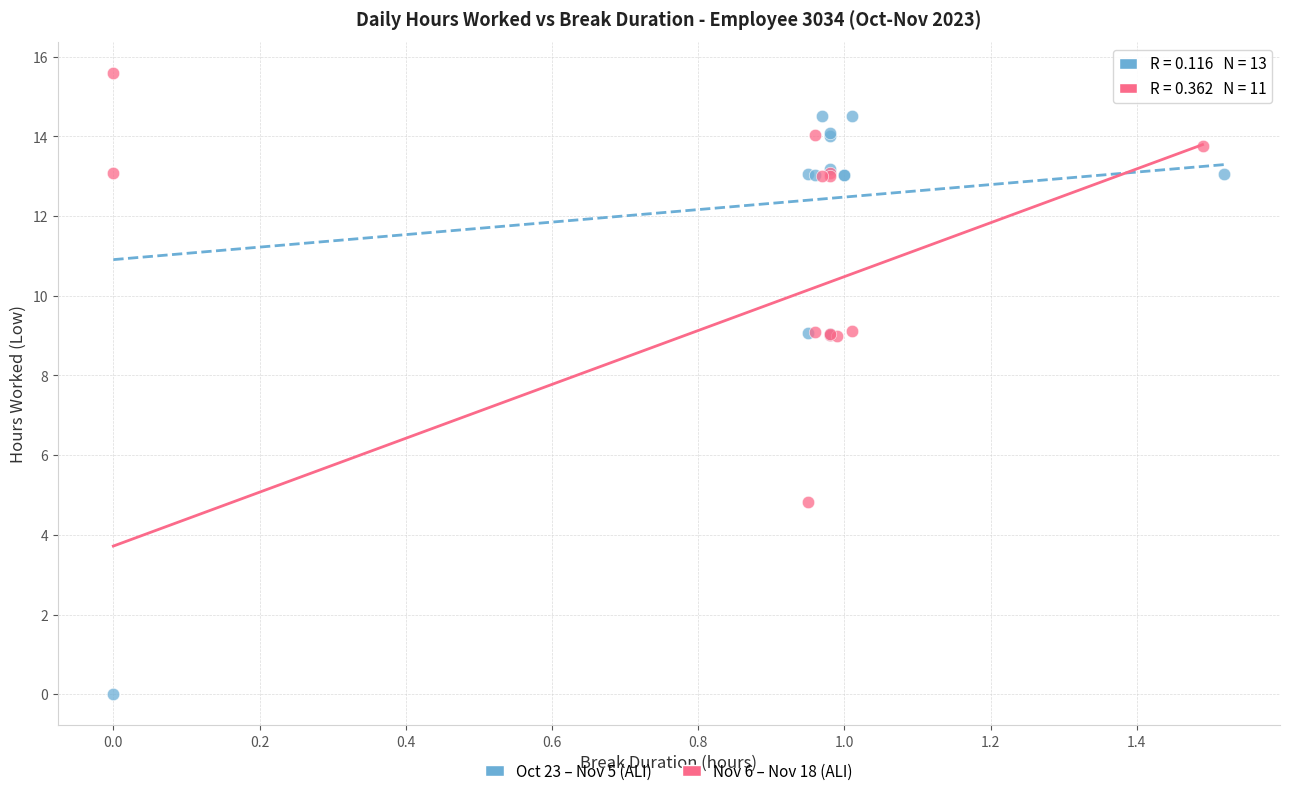

Which series contains the lowest Y value?

Oct 23 – Nov 5 (ALI)